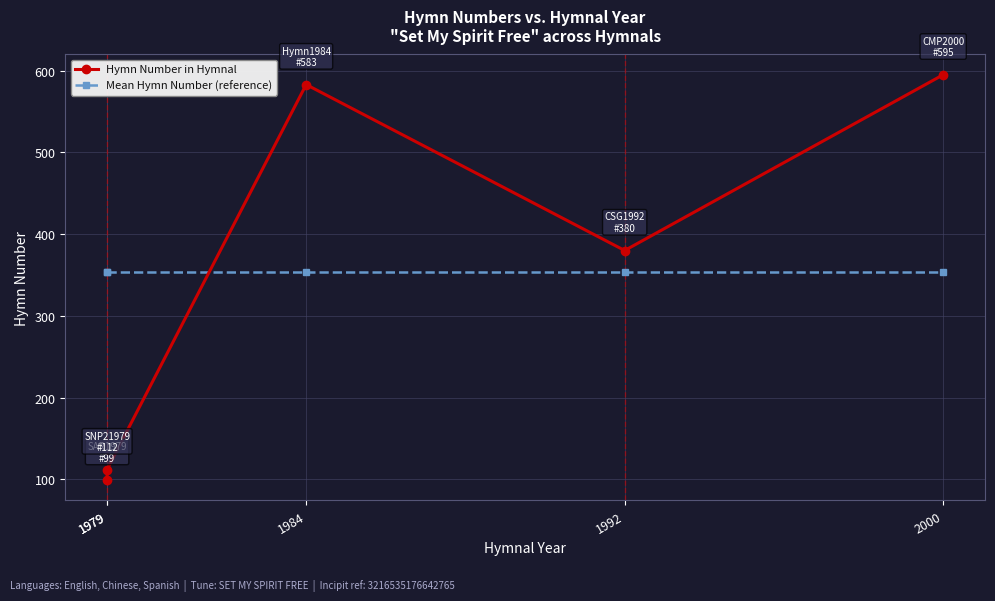

How many intersections are there between Hymn Number in Hymnal and Mean Hymn Number (reference)?

1